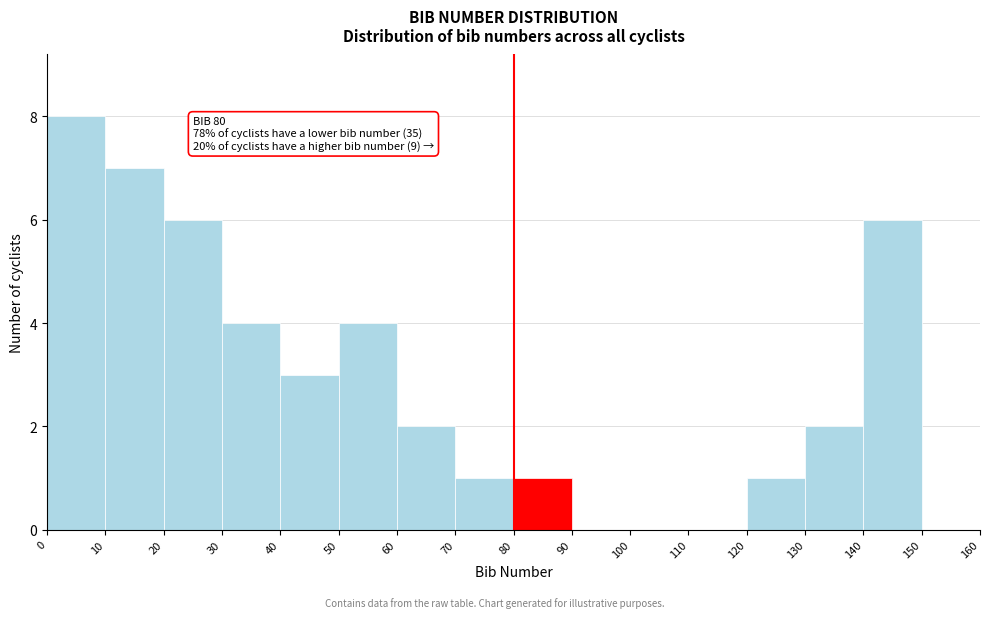

Which range on the x-axis has the tallest bar?

0 to 10